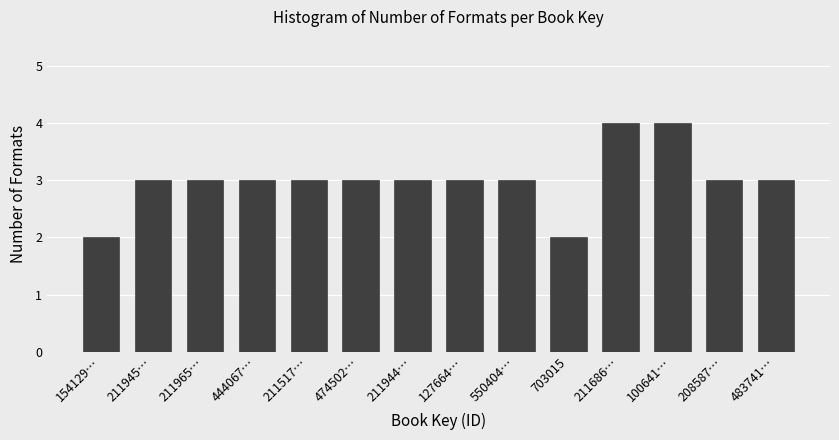

Reading right to left, extract all data points from this chart.

3	3	4	4	2	3	3	3	3	3	3	3	3	2